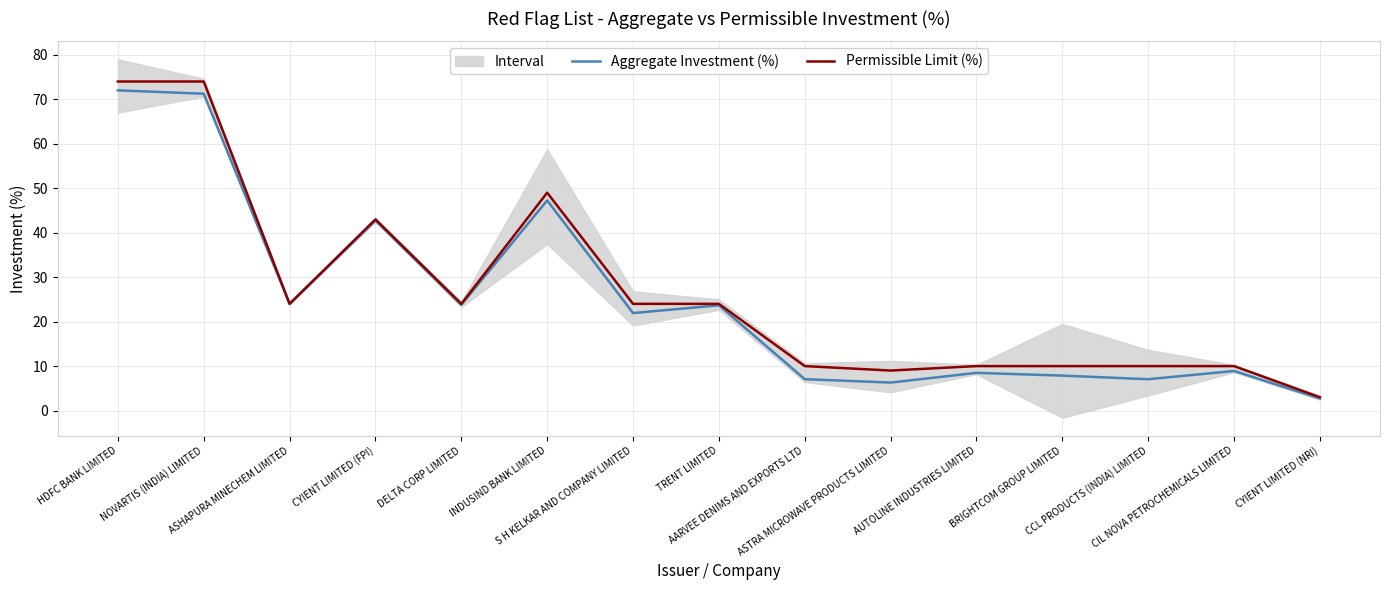

Where is the first local maximum for Aggregate Investment (%)?

CYIENT LIMITED (FPI)